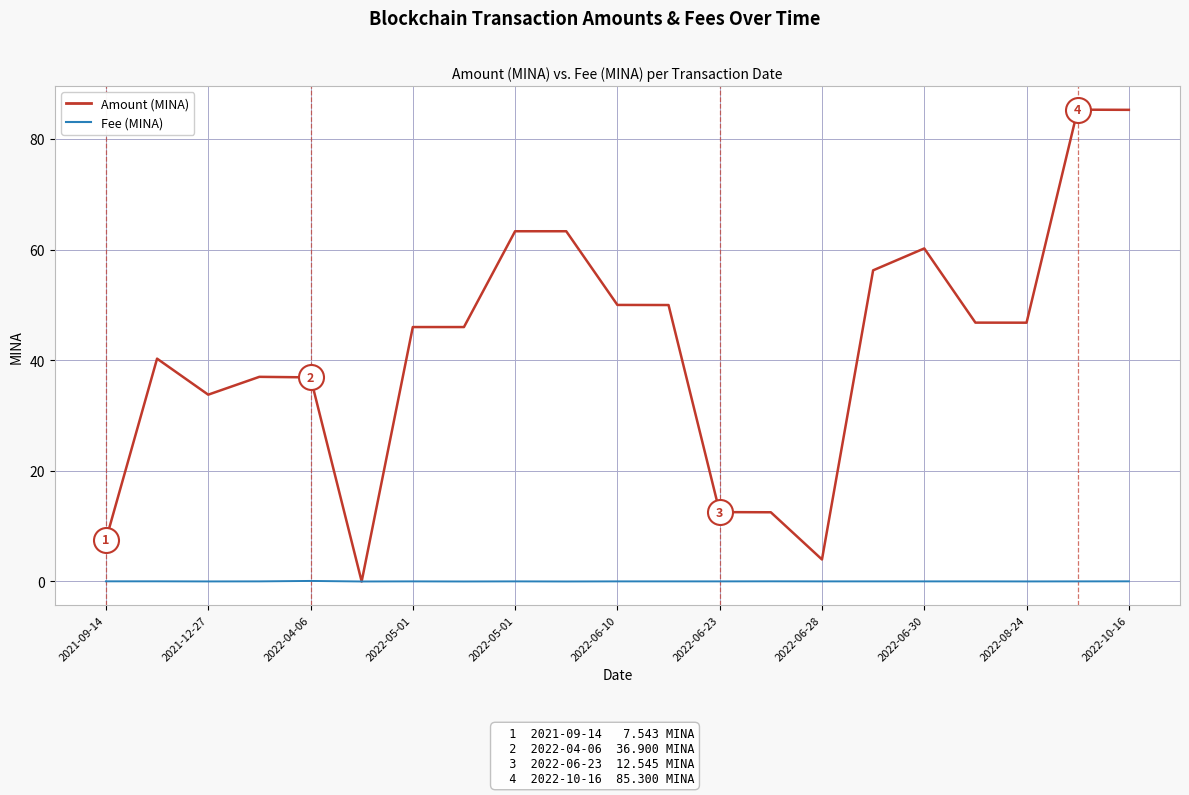

List the series in order of their overall mean, lowest first.

Fee (MINA), Amount (MINA)